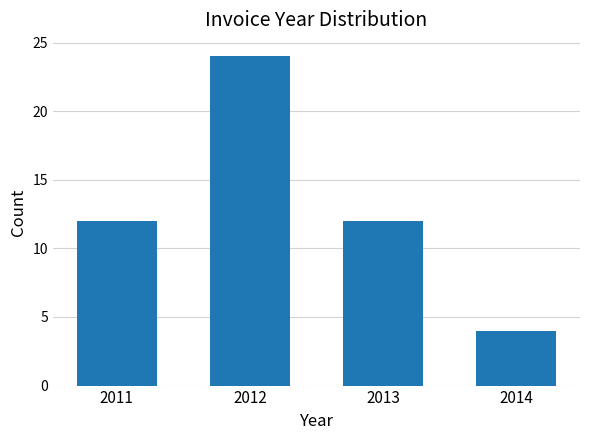

Reading left to right, what are all the values shown in this chart?

12	24	12	4